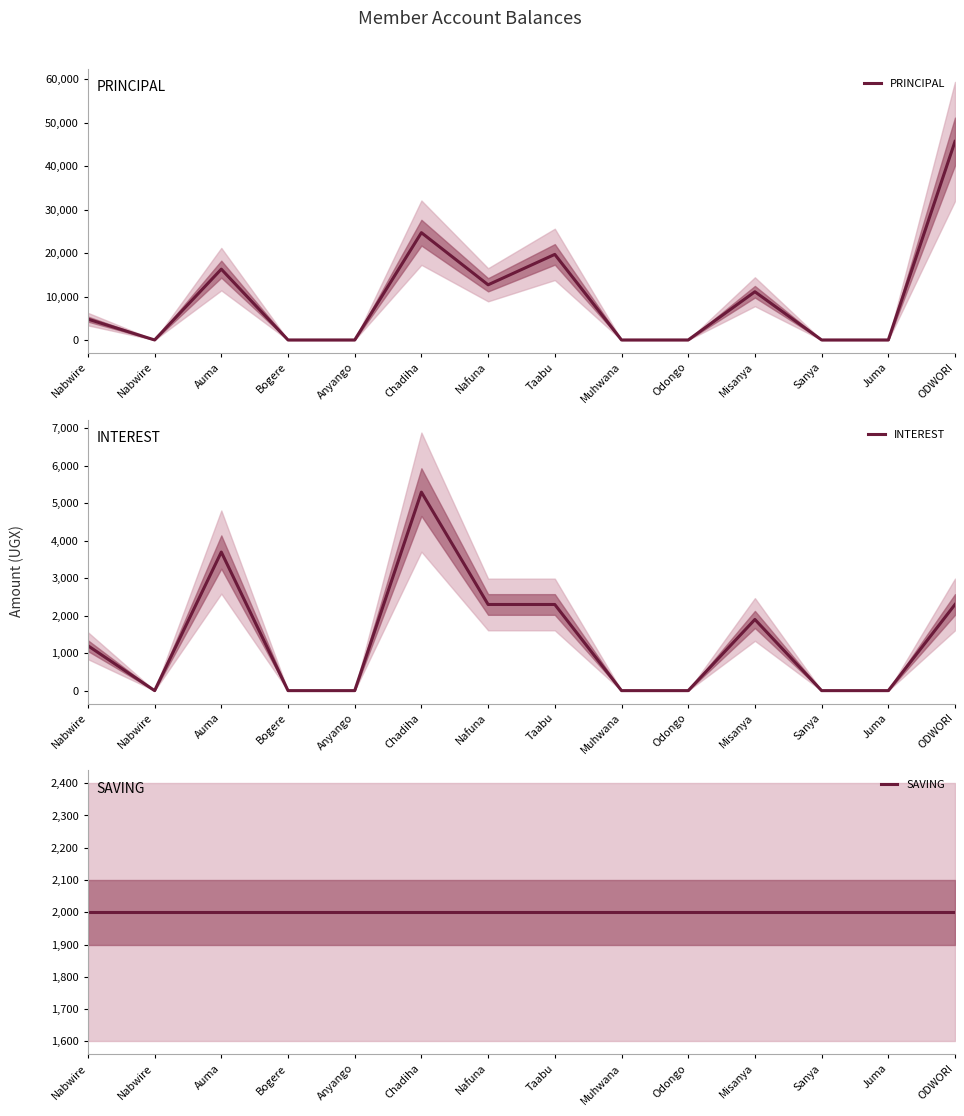

Which series has the largest range (max minus min)?

PRINCIPAL